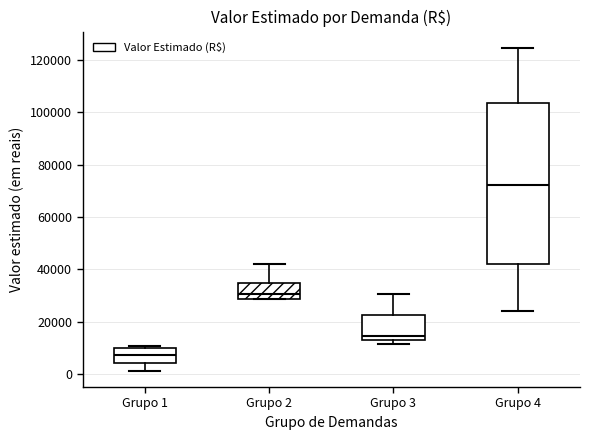

Reading left to right, read every box against the y-axis: the position of its median line, the range the box covers, and the ends of its whiskers. The values are not printed on the chart, so give them approximately, as read against the axis.

Grupo 1: median 8000, box 4000 to 10000, whiskers 2000 to 10000 (just above the box's upper edge)
Grupo 2: median 30000, box 28000 to 34000, whiskers 28000 to 42000
Grupo 3: median 14000 (just above the box's lower edge), box 14000 to 22000, whiskers 12000 to 30000
Grupo 4: median 72000, box 42000 to 104000, whiskers 24000 to 124000